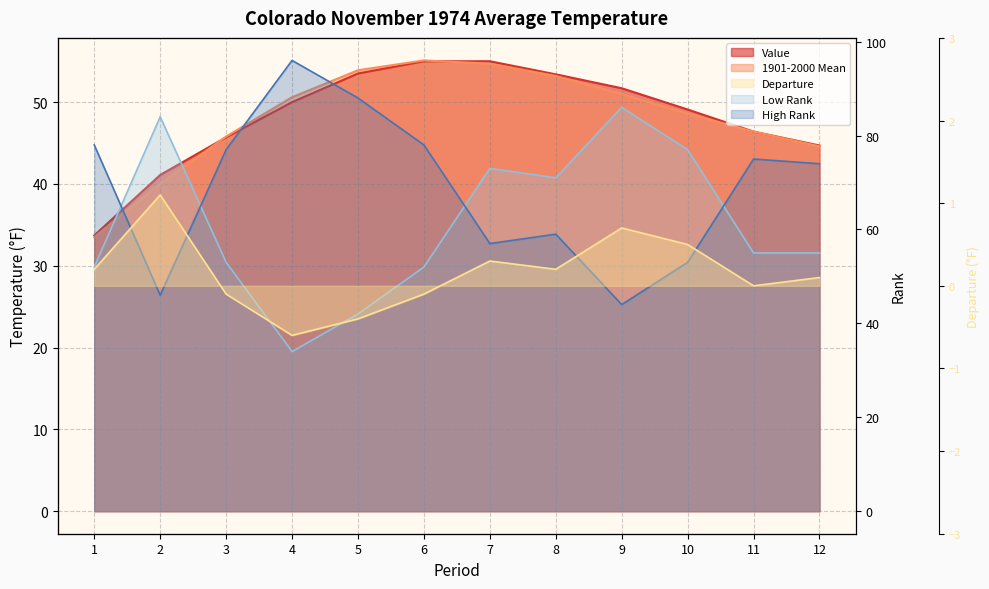

Reading left to right, what are all the values shown in this chart?

Value: 1=33.7	2=41.1	3=45.7	4=50.0	5=53.5	6=55.0	7=55.0	8=53.4	9=51.7	10=49.1	11=46.4	12=44.7
1901-2000 Mean: 1=33.5	2=40.0	3=45.8	4=50.6	5=53.9	6=55.1	7=54.7	8=53.2	9=51.0	10=48.6	11=46.4	12=44.6
Departure: 1=0.2	2=1.1	3=-0.1	4=-0.6	5=-0.4	6=-0.1	7=0.3	8=0.2	9=0.7	10=0.5	11=0.0	12=0.1
Low Rank: 1=52.0	2=84.0	3=53.0	4=34.0	5=42.0	6=52.0	7=73.0	8=71.0	9=86.0	10=77.0	11=55.0	12=55.0
High Rank: 1=78.0	2=46.0	3=77.0	4=96.0	5=88.0	6=78.0	7=57.0	8=59.0	9=44.0	10=53.0	11=75.0	12=74.0